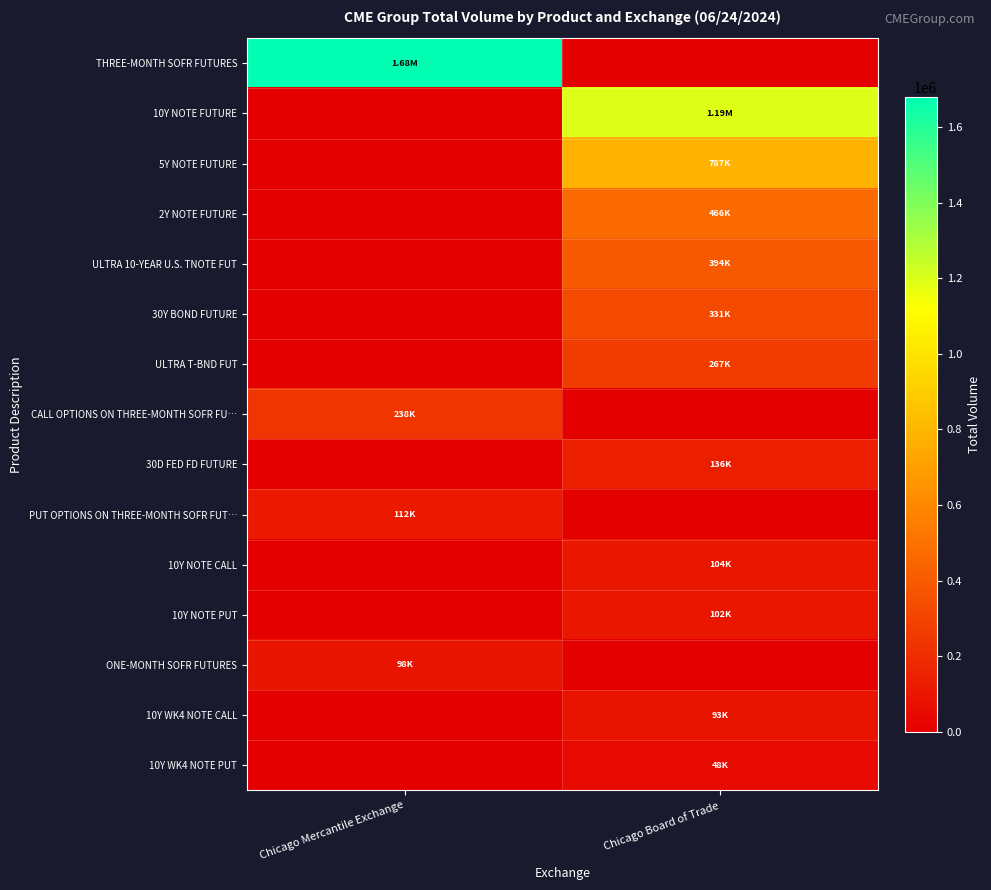

Reading right to left, extract all data points from this chart.

THREE-MONTH SOFR FUTURES: Chicago Board of Trade=0	Chicago Mercantile Exchange=1680415
10Y NOTE FUTURE: Chicago Board of Trade=1193346	Chicago Mercantile Exchange=0
5Y NOTE FUTURE: Chicago Board of Trade=787141	Chicago Mercantile Exchange=0
2Y NOTE FUTURE: Chicago Board of Trade=466433	Chicago Mercantile Exchange=0
ULTRA 10-YEAR U.S. TNOTE FUT: Chicago Board of Trade=393540	Chicago Mercantile Exchange=0
30Y BOND FUTURE: Chicago Board of Trade=331335	Chicago Mercantile Exchange=0
ULTRA T-BND FUT: Chicago Board of Trade=266660	Chicago Mercantile Exchange=0
CALL OPTIONS ON THREE-MONTH SOFR FU…: Chicago Board of Trade=0	Chicago Mercantile Exchange=238390
30D FED FD FUTURE: Chicago Board of Trade=135750	Chicago Mercantile Exchange=0
PUT OPTIONS ON THREE-MONTH SOFR FUT…: Chicago Board of Trade=0	Chicago Mercantile Exchange=112076
10Y NOTE CALL: Chicago Board of Trade=104005	Chicago Mercantile Exchange=0
10Y NOTE PUT: Chicago Board of Trade=101565	Chicago Mercantile Exchange=0
ONE-MONTH SOFR FUTURES: Chicago Board of Trade=0	Chicago Mercantile Exchange=98040
10Y WK4 NOTE CALL: Chicago Board of Trade=92530	Chicago Mercantile Exchange=0
10Y WK4 NOTE PUT: Chicago Board of Trade=47777	Chicago Mercantile Exchange=0